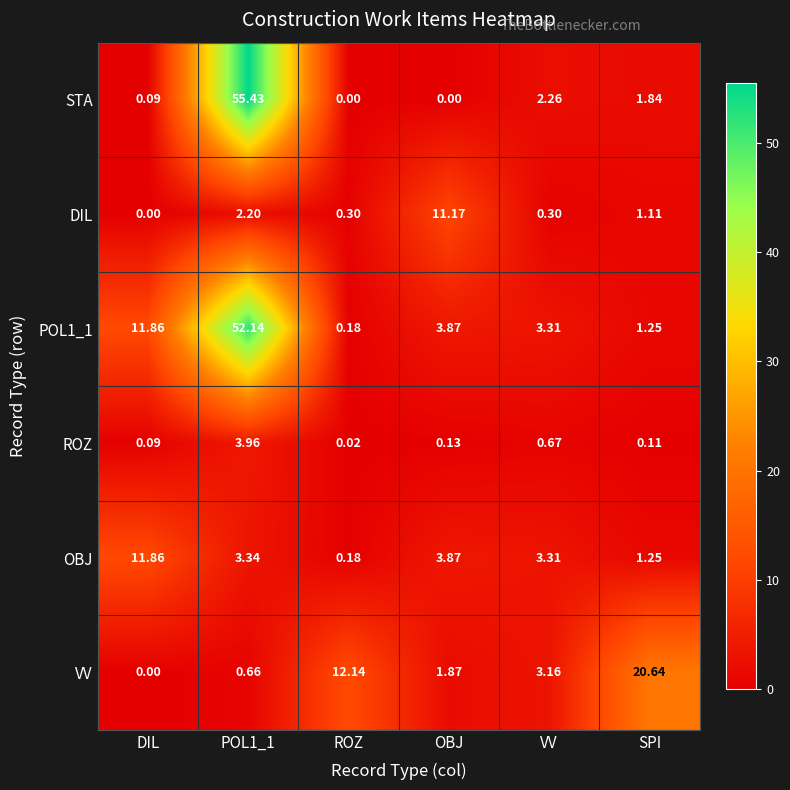

Between VV and SPI, which series saw the biggest shift?

VV